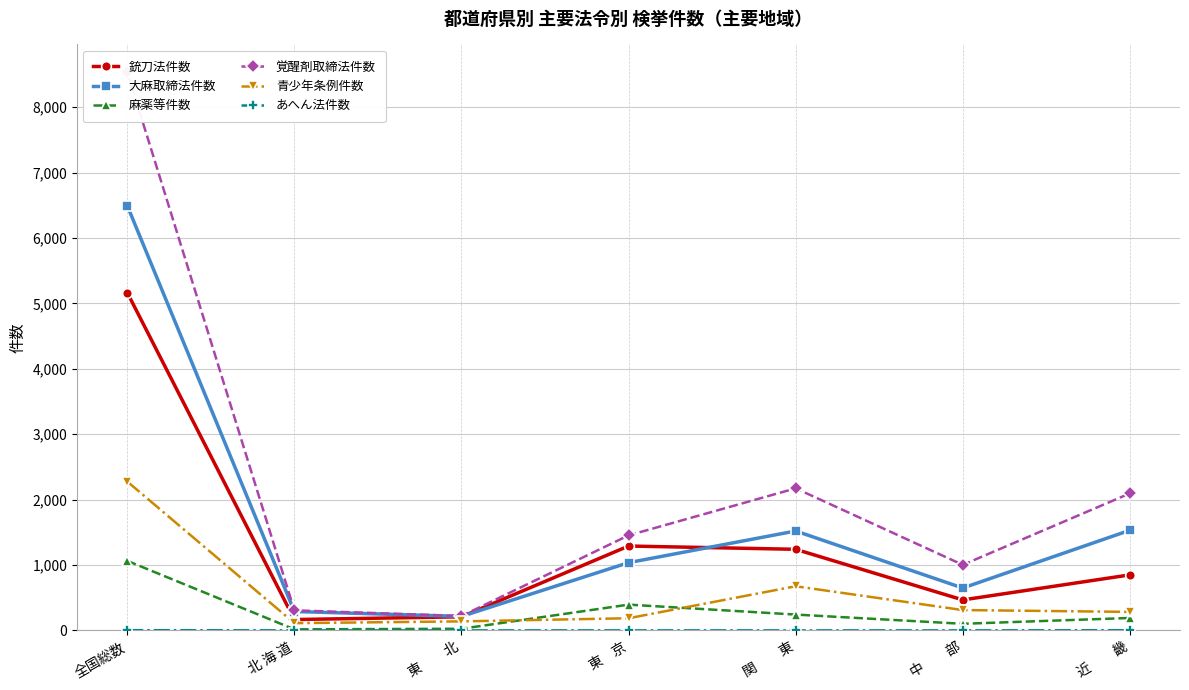

How many distinct data groups are displayed?

6